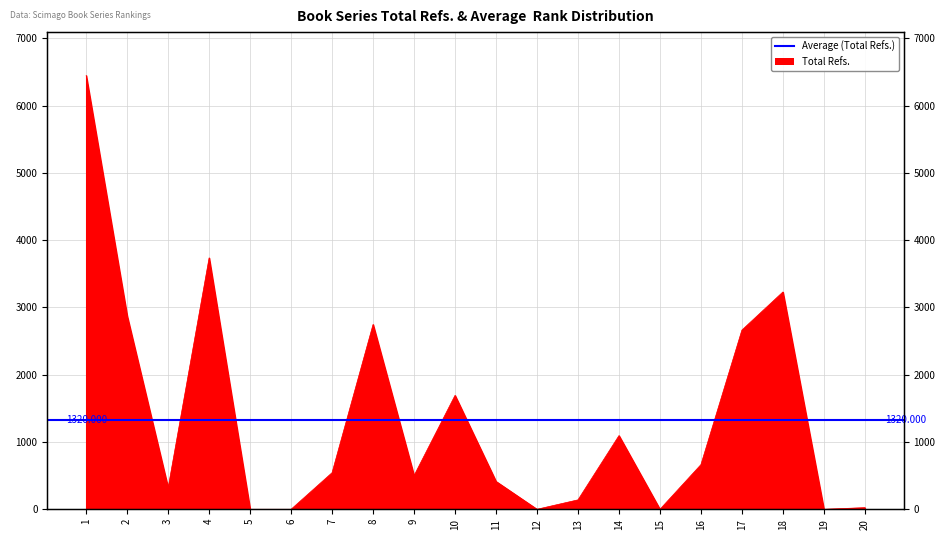

At which category does the data reach its first local valley?

3